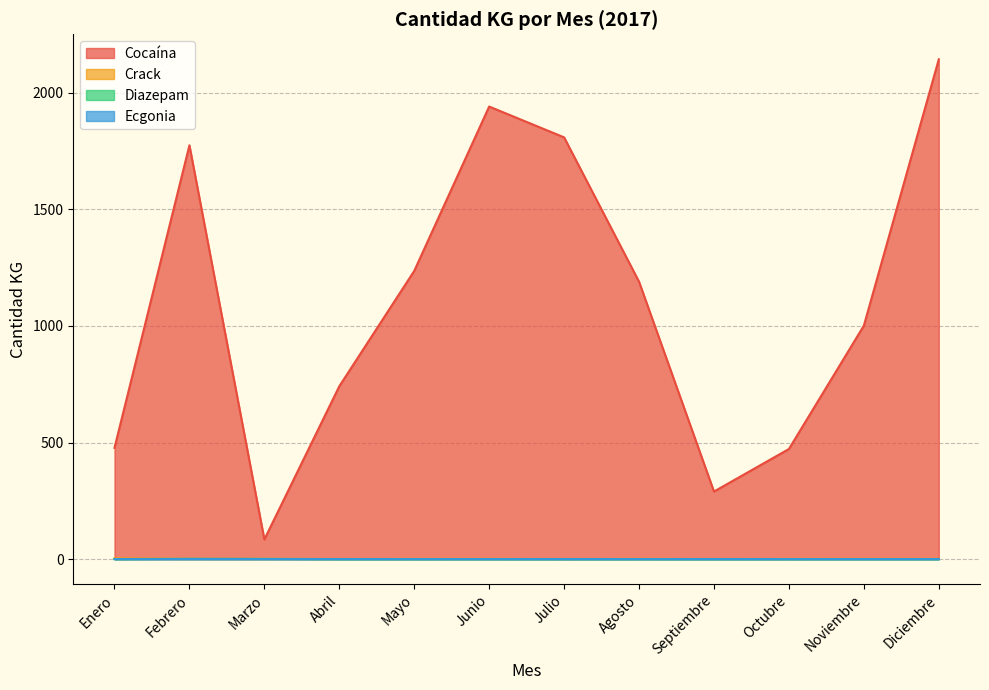

What is the label of the 9th point from the left?

Septiembre